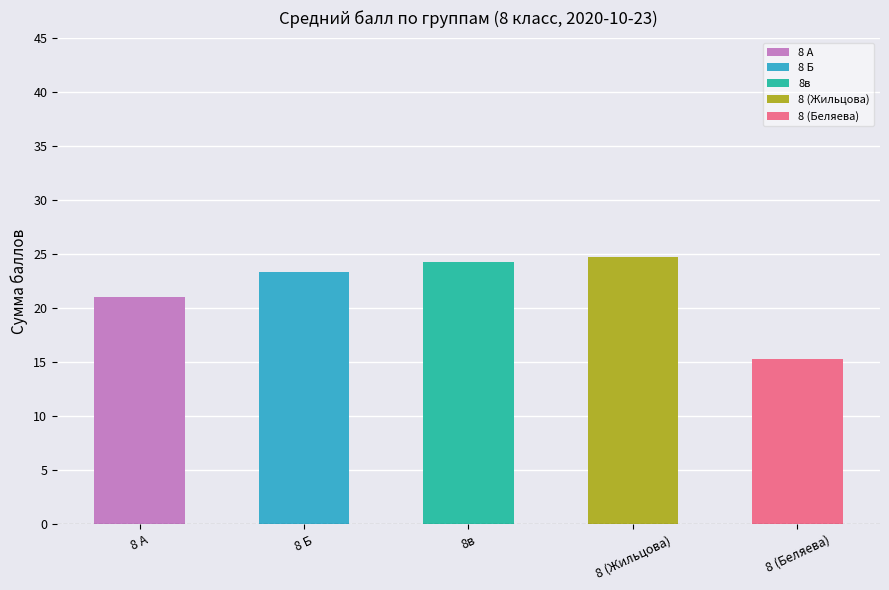

True or false: the data shows 42.7 at 8в.

False